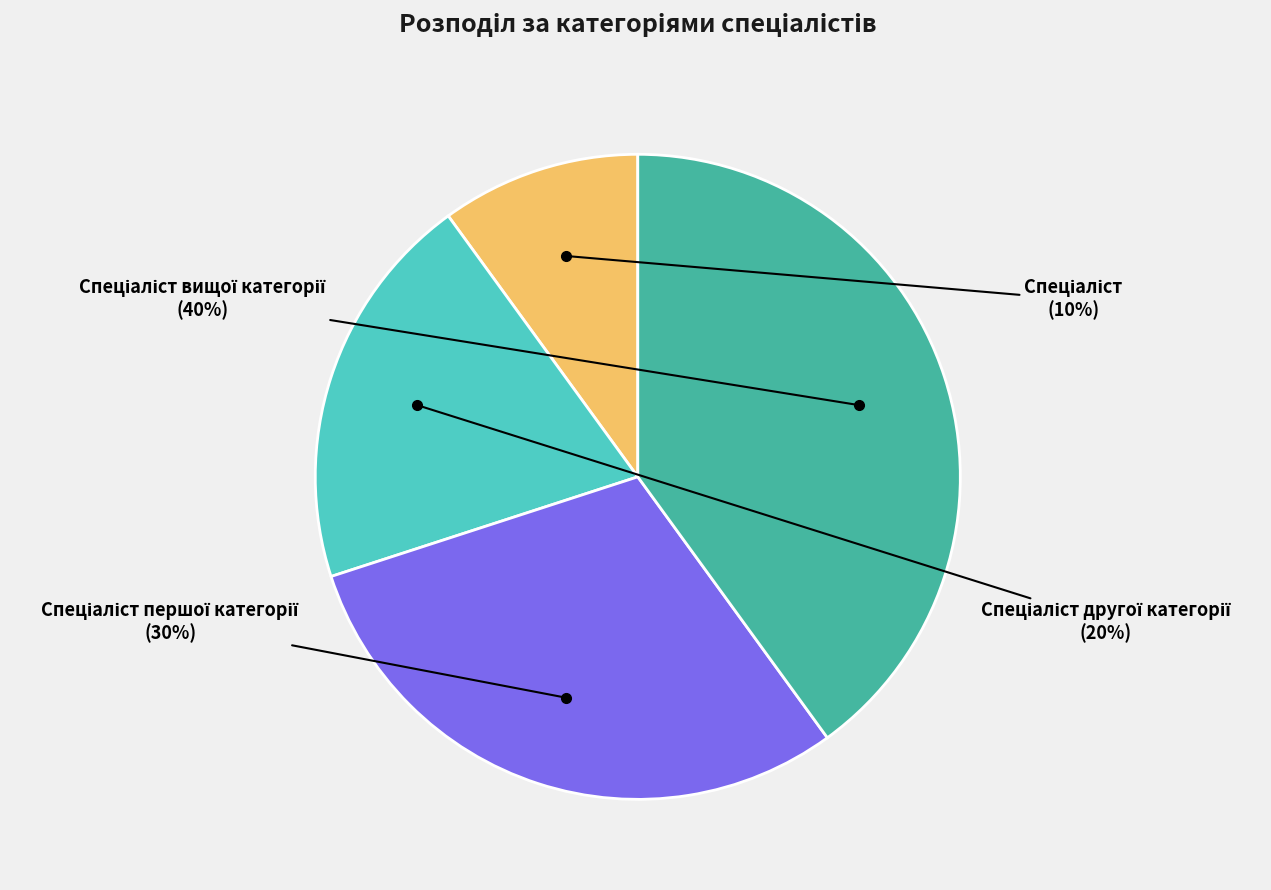

Is there a majority slice in this chart?

No